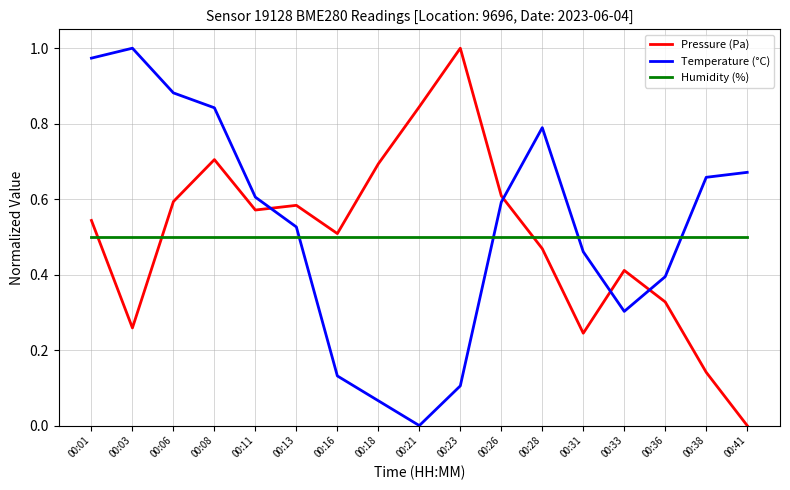

At how many categories does at least one series exceed 0?

17